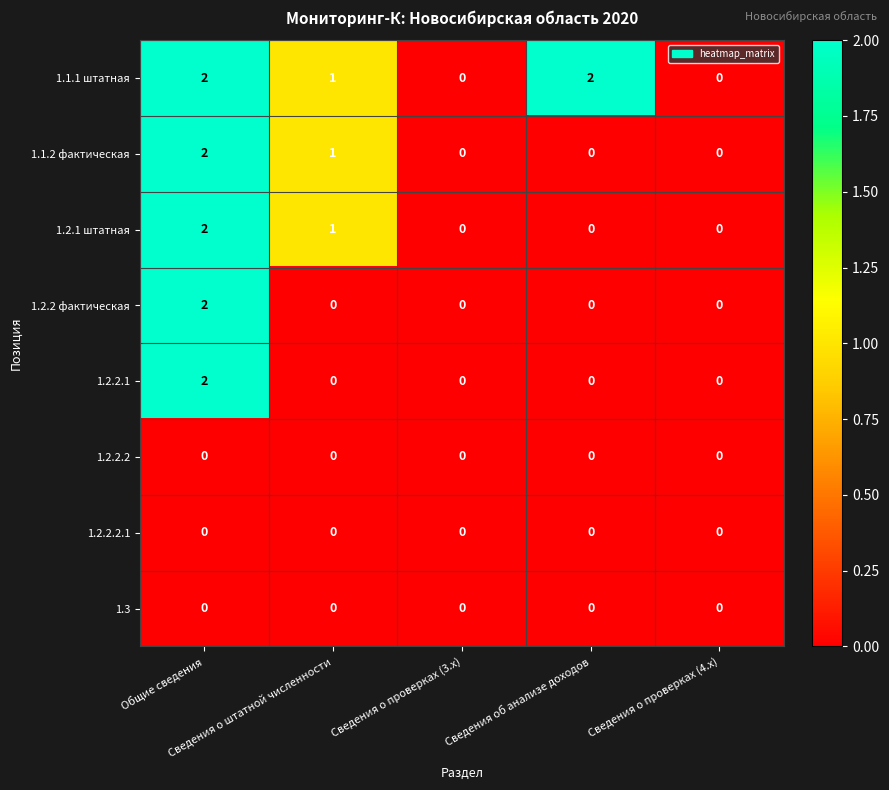

Which series has the largest total across all categories?

1.1.1 штатная